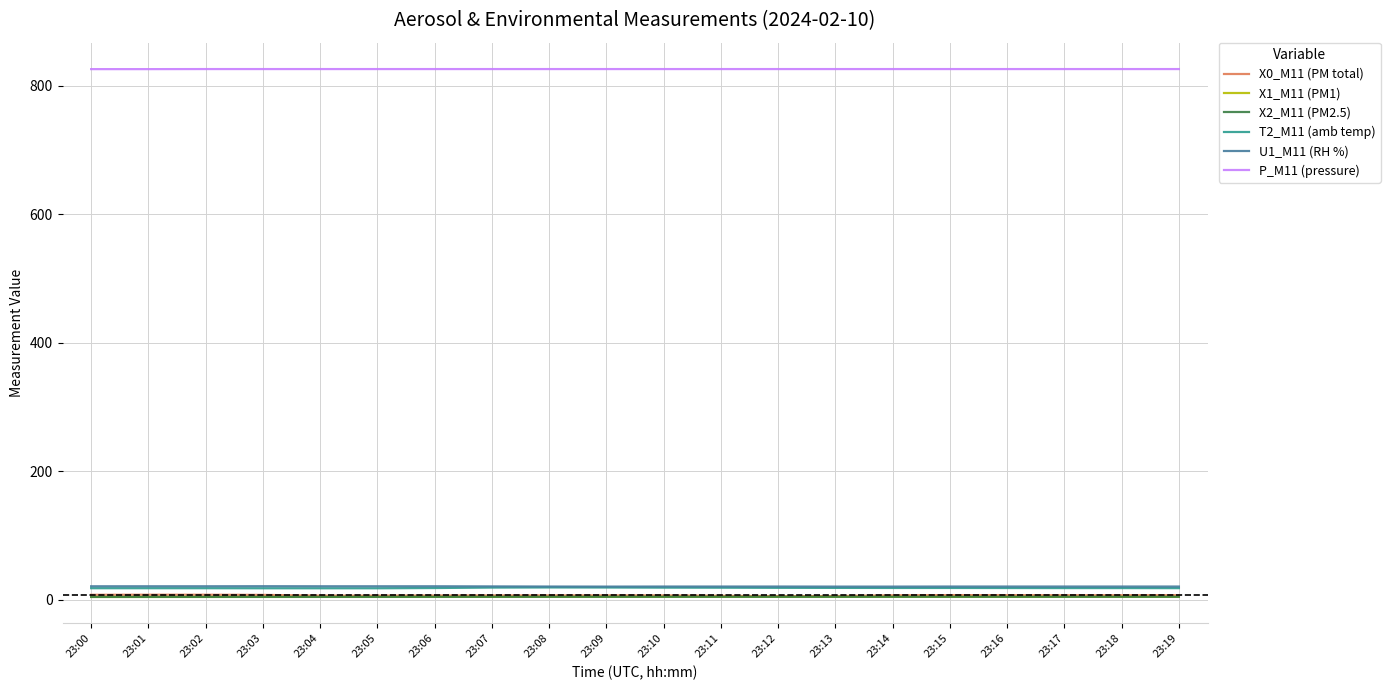

The value of X2_M11 (PM2.5) at 23:12 is 4.6. True or false?

True